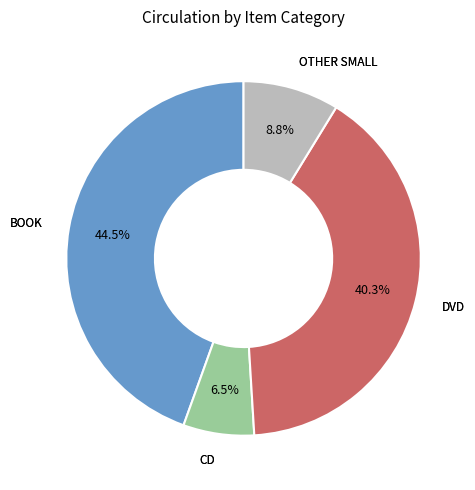

Is there a majority slice in this chart?

No